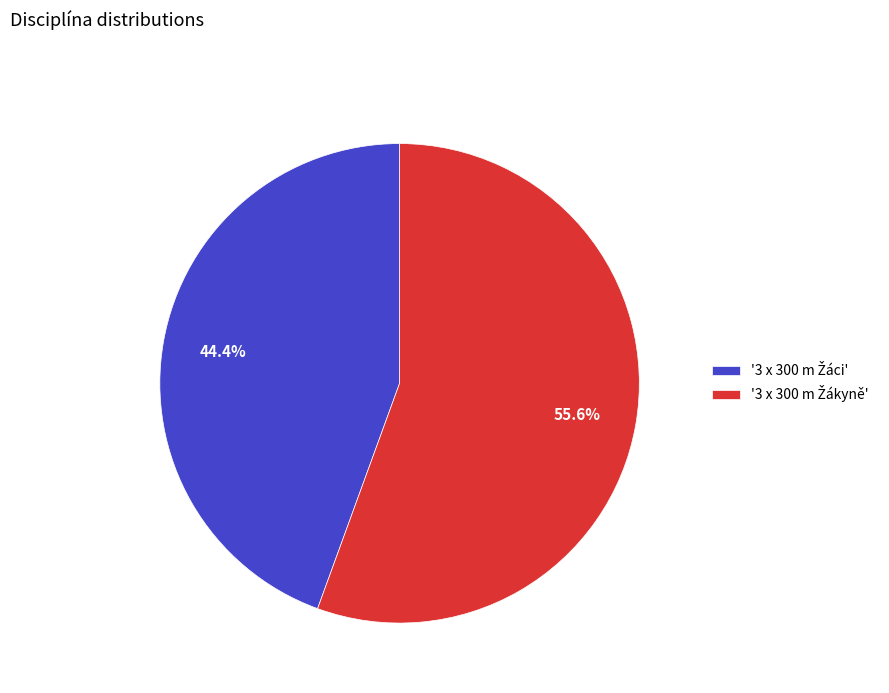

Does any single category account for the majority?

Yes